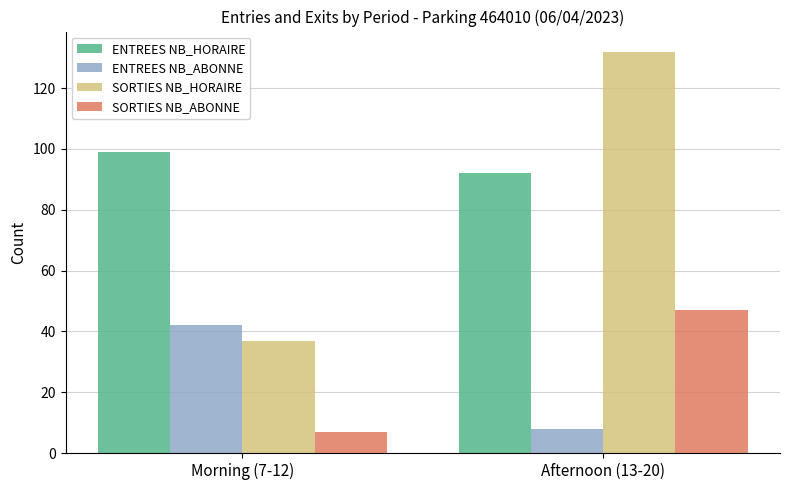

Reading right to left, extract all data points from this chart.

ENTREES NB_HORAIRE: Afternoon (13-20)=92	Morning (7-12)=99
ENTREES NB_ABONNE: Afternoon (13-20)=8	Morning (7-12)=42
SORTIES NB_HORAIRE: Afternoon (13-20)=132	Morning (7-12)=37
SORTIES NB_ABONNE: Afternoon (13-20)=47	Morning (7-12)=7